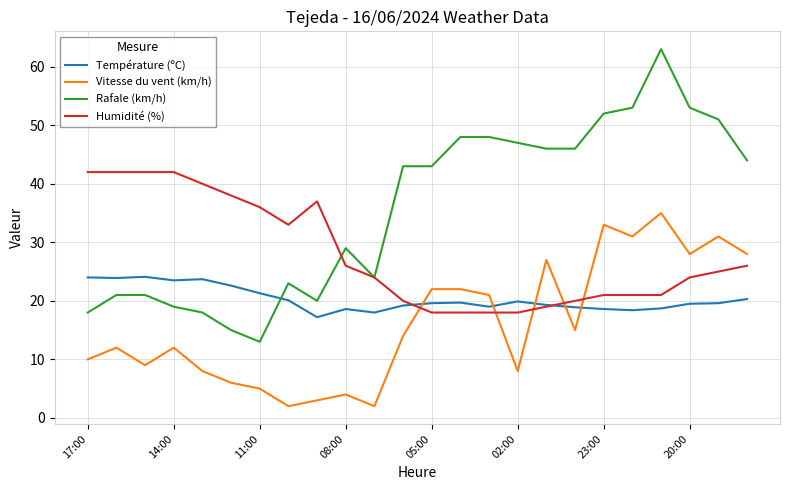

List the series in order of their overall mean, highest first.

Rafale (km/h), Humidité (%), Température (ºC), Vitesse du vent (km/h)